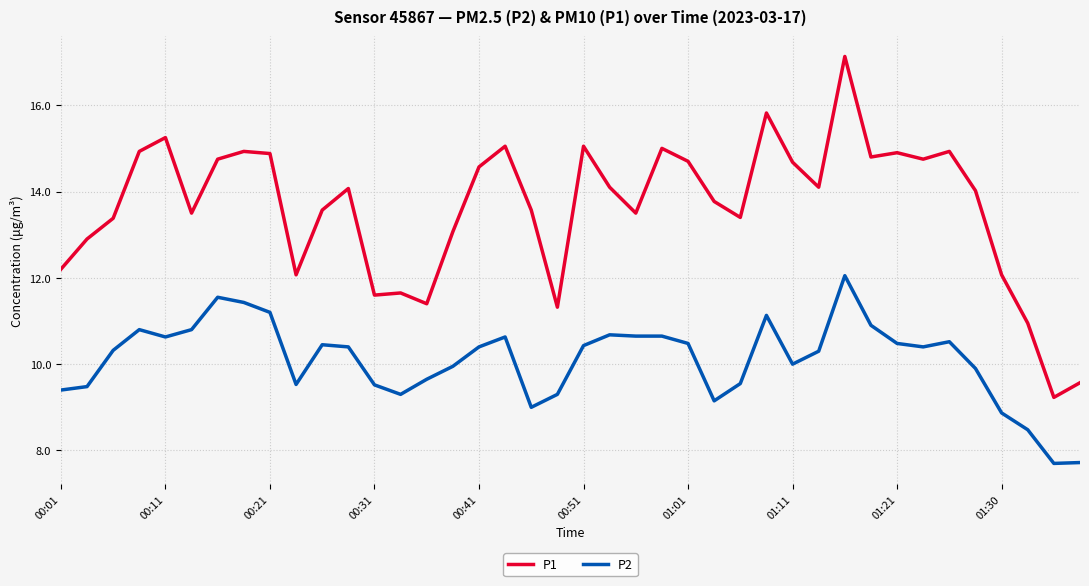

Which series has the largest total across all categories?

P1